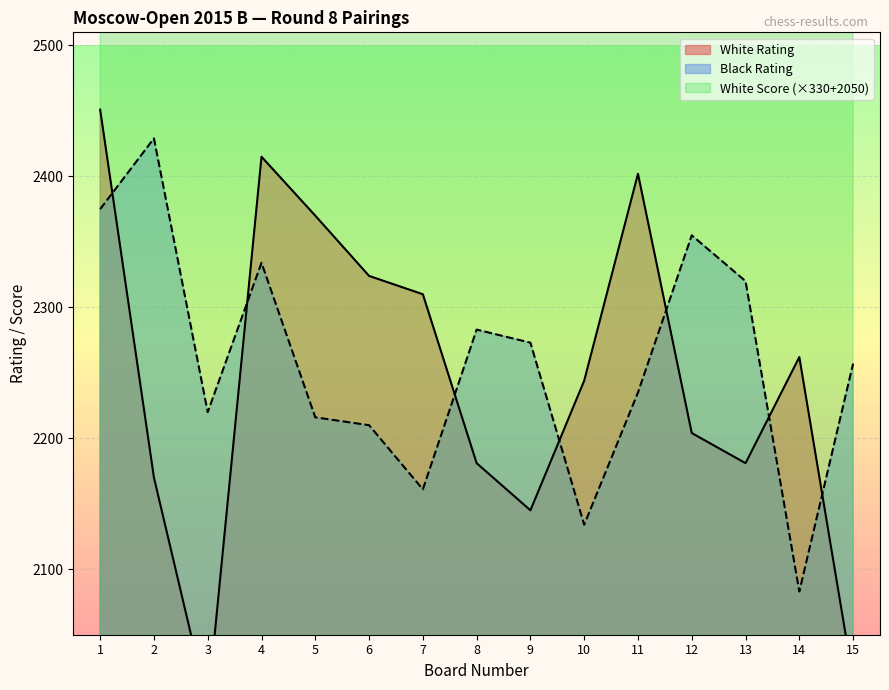

Reading right to left, extract all data points from this chart.

White Rating: 15=2016	14=2262	13=2181	12=2204	11=2402	10=2244	9=2145	8=2181	7=2310	6=2324	5=2370	4=2415	3=1996	2=2170	1=2451
Black Rating: 15=2257	14=2083	13=2320	12=2355	11=2235	10=2134	9=2273	8=2283	7=2161	6=2210	5=2216	4=2334	3=2220	2=2429	1=2375
White Points: 15=3535	14=3535	13=3535	12=3535	11=3535	10=3700	9=3700	8=3700	7=3700	6=3700	5=3700	4=3865	3=3865	2=4030	1=4030